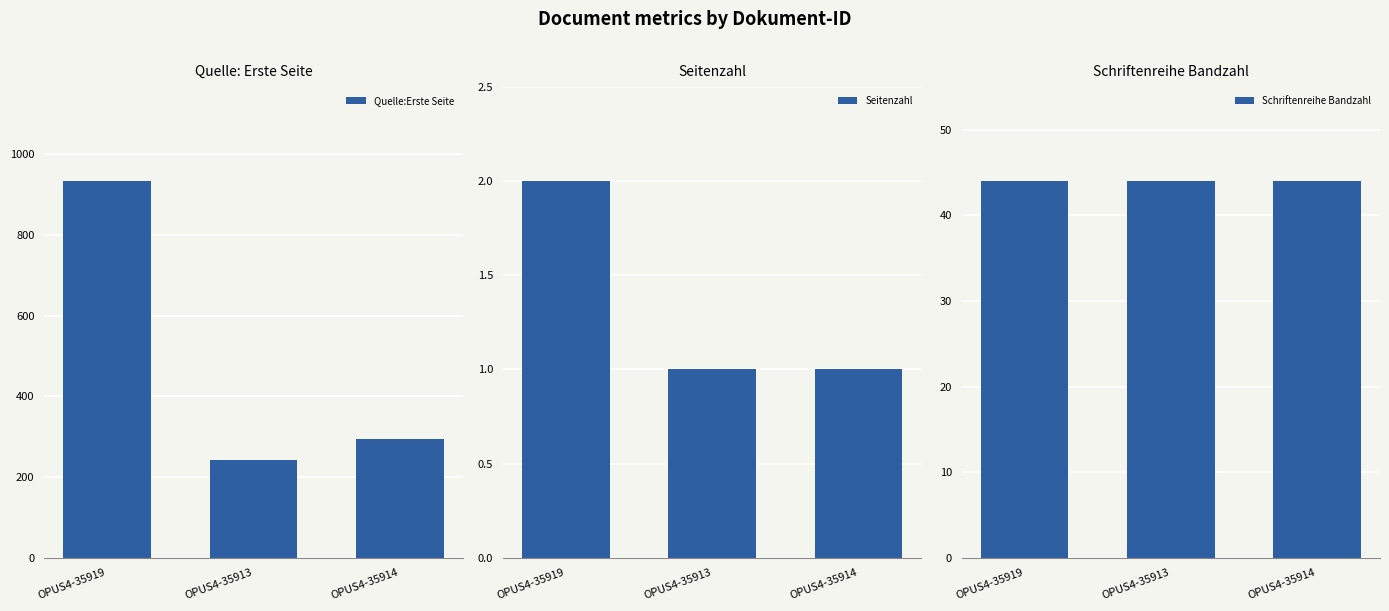

What is the minimum value for Schriftenreihe Bandzahl?

44